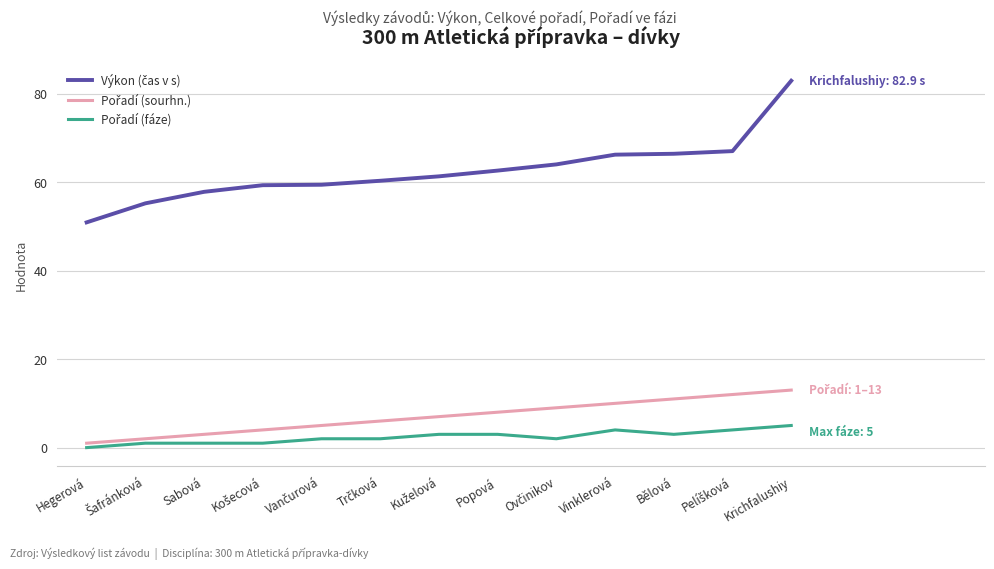

At which category is the sum across all series the highest?

Krichfalushiy